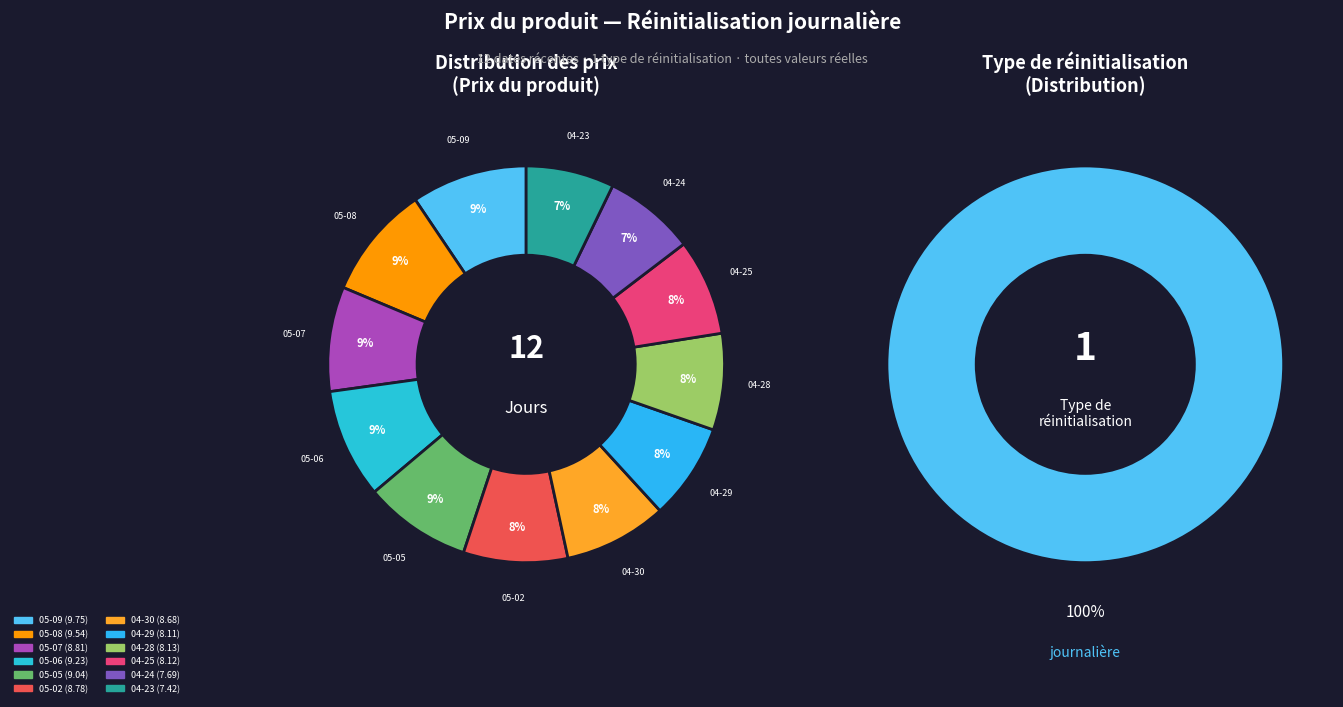

Which slice is the smallest?

2025-04-23